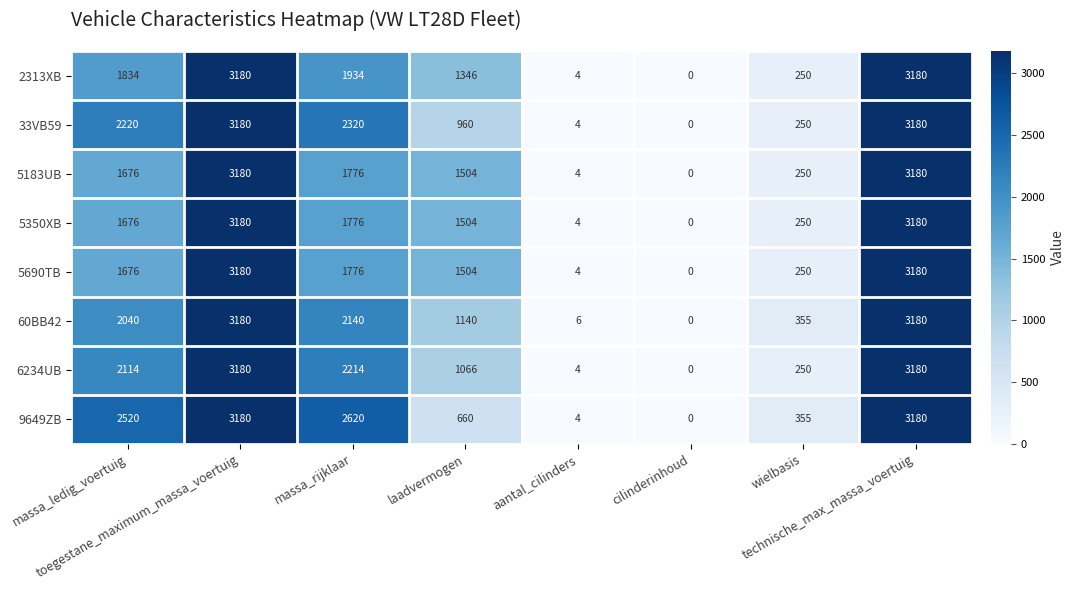

Count the number of data series in this chart.

8